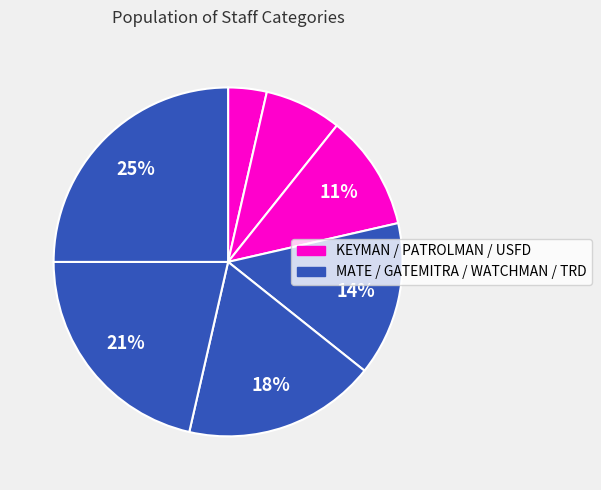

To the nearest percent, what is the average slice percentage?

14%